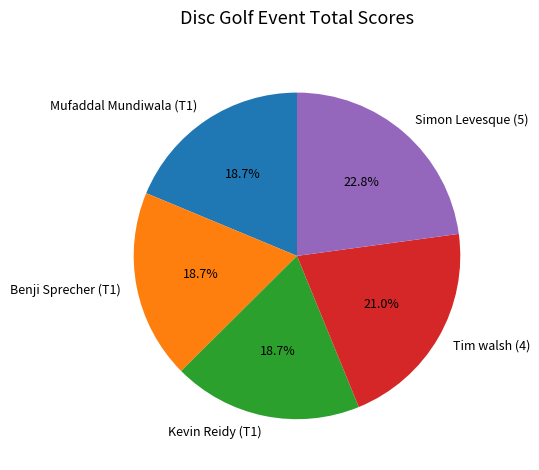

Is it true that Benji Sprecher (T1) is 24% of the pie?

False